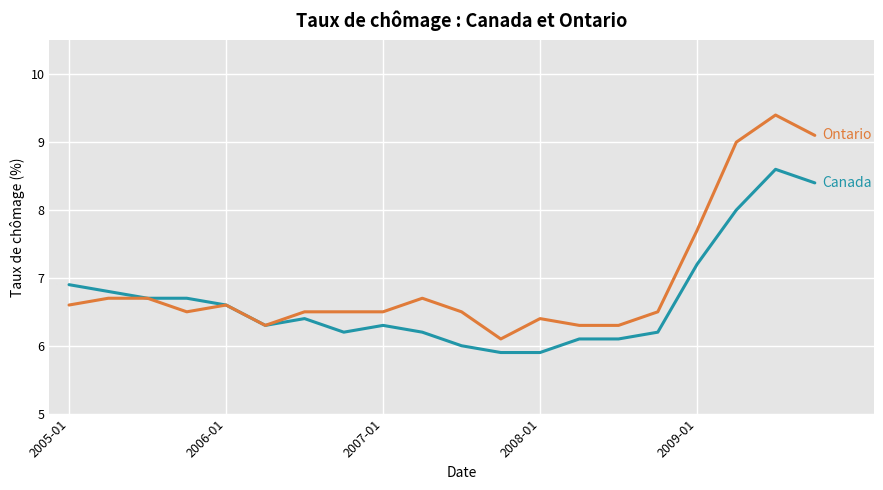

What is the minimum value shown in the chart?

5.9